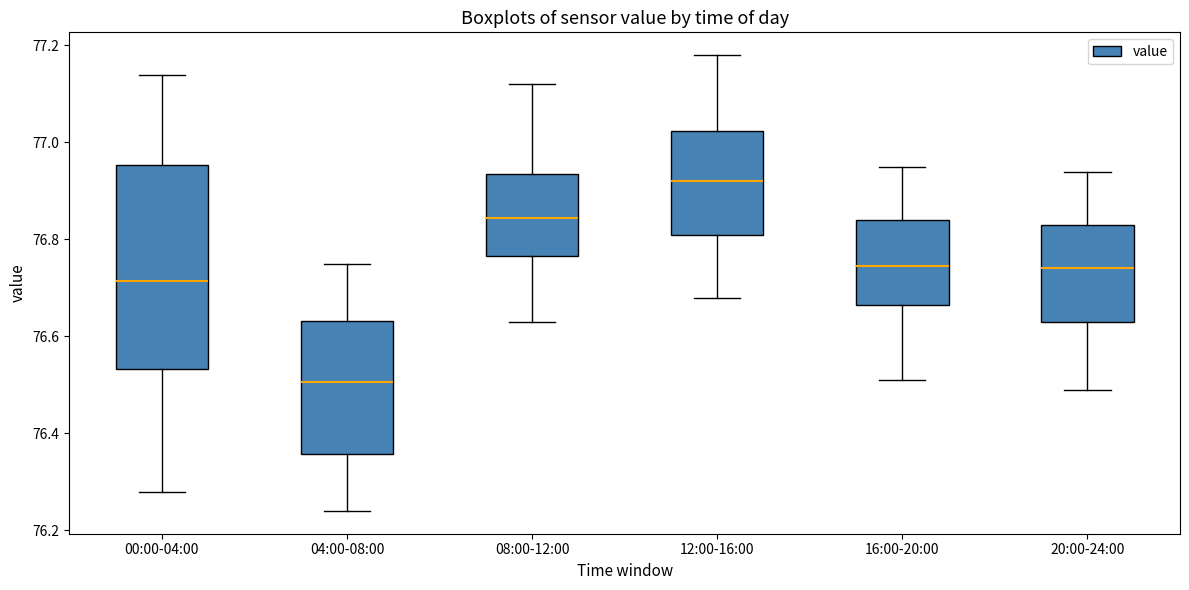

Reading left to right, read every box against the y-axis: the position of its median line, the range the box covers, and the ends of its whiskers. The values are not printed on the chart, so give them approximately, as read against the axis.

00:00-04:00: median 76.72, box 76.54 to 76.96, whiskers 76.28 to 77.14
04:00-08:00: median 76.50, box 76.36 to 76.64, whiskers 76.24 to 76.76
08:00-12:00: median 76.84, box 76.76 to 76.94, whiskers 76.64 to 77.12
12:00-16:00: median 76.92, box 76.82 to 77.02, whiskers 76.68 to 77.18
16:00-20:00: median 76.74, box 76.66 to 76.84, whiskers 76.52 to 76.96
20:00-24:00: median 76.74, box 76.64 to 76.84, whiskers 76.50 to 76.94